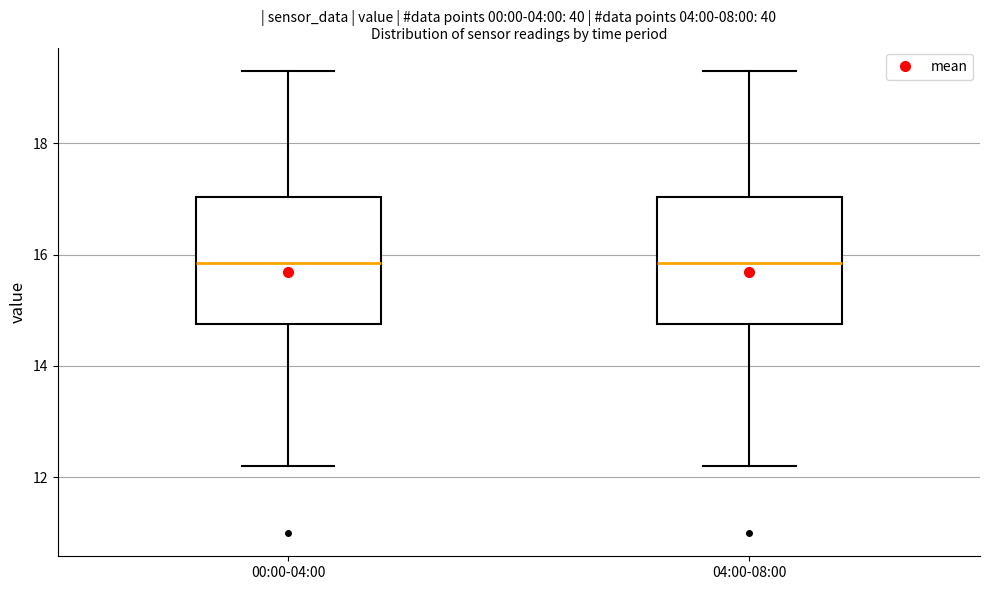

Reading left to right, read every box against the y-axis: the position of its median line, the range the box covers, and the ends of its whiskers. The values are not printed on the chart, so give them approximately, as read against the axis.

00:00-04:00: median 15.8, box 14.8 to 17.0, whiskers 12.2 to 19.4
04:00-08:00: median 15.8, box 14.8 to 17.0, whiskers 12.2 to 19.4